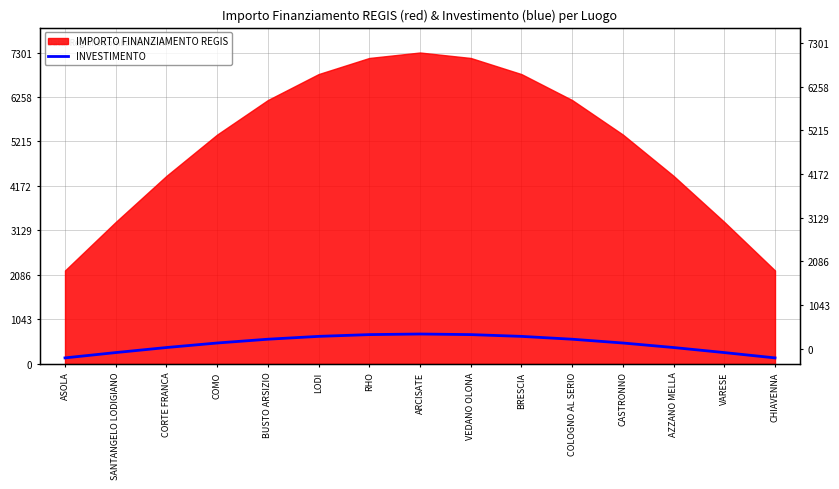

Reading left to right, what are all the values shown in this chart?

140.0	264.6	383.0	489.2	577.8	644.5	686.0	700.0	686.0	644.5	577.8	489.2	383.0	264.6	140.0